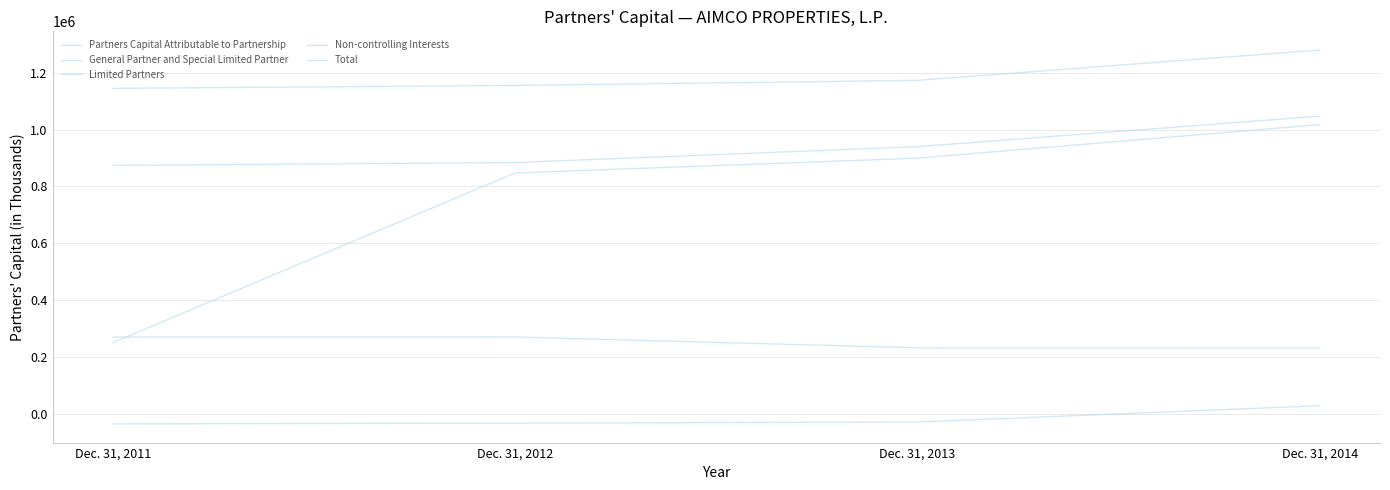

True or false: General Partner and Special Limited Partner and Total cross at least once.

False